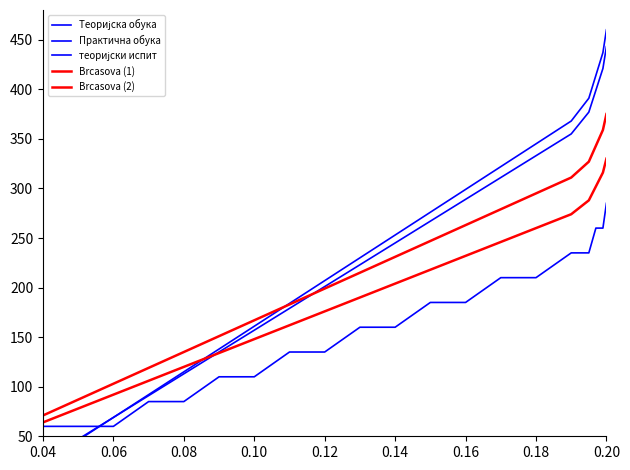

Which series has the largest range (max minus min)?

Теоријска обука